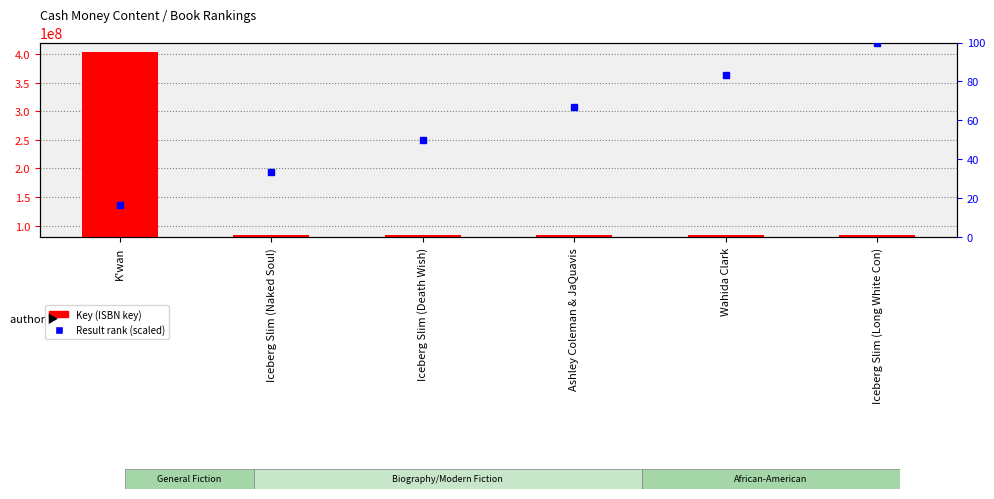

What is the label of the 1st bar from the left?

K'wan